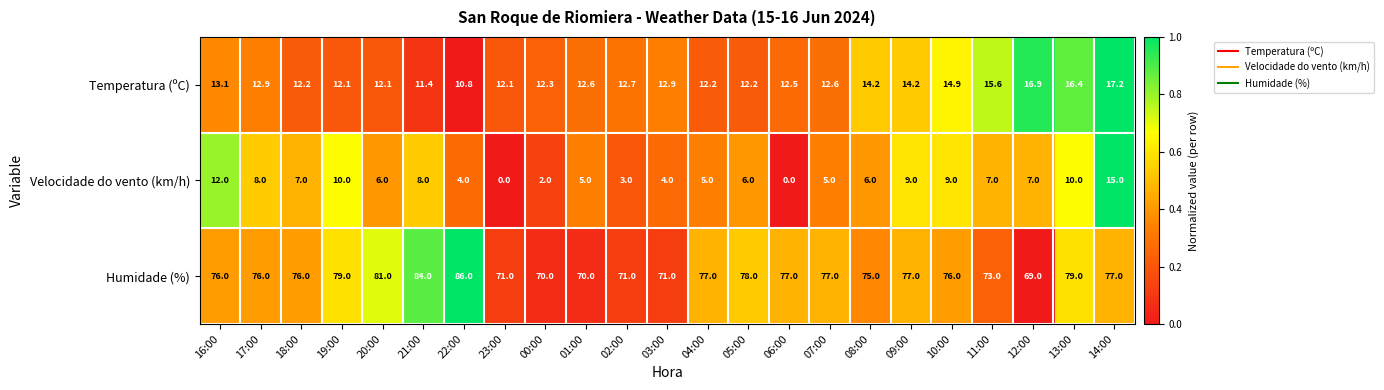

At which category is the sum across all series the highest?

14:00